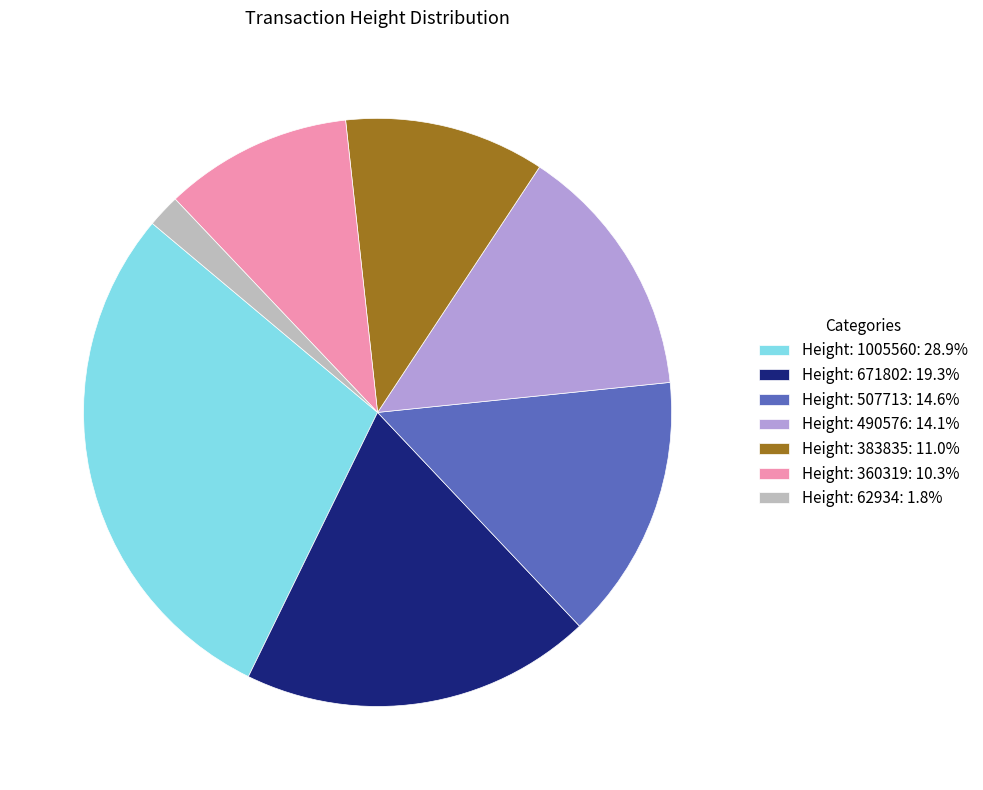

How many slices are in this pie chart?

7